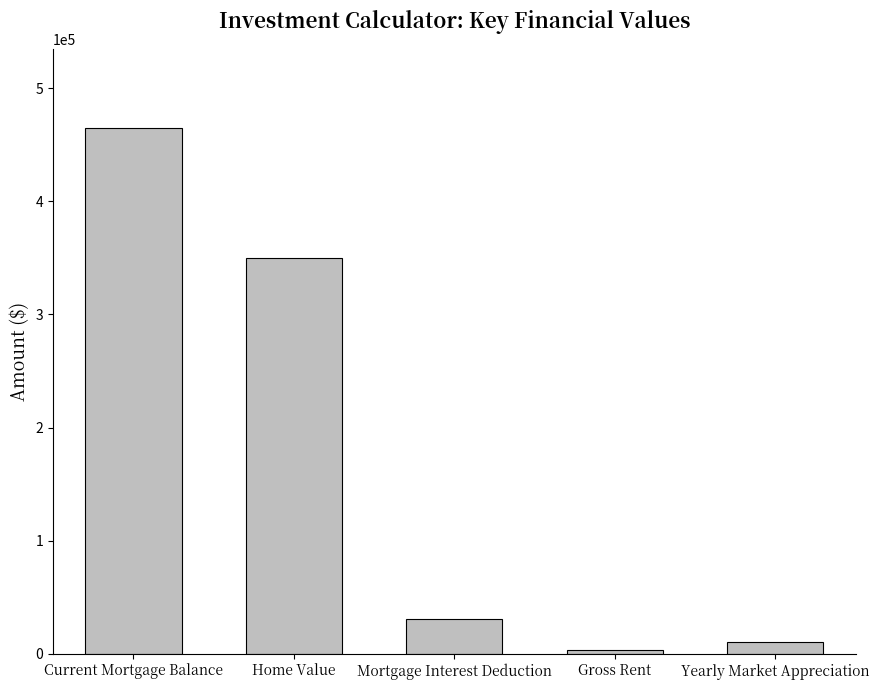

Reading right to left, what are all the values shown in this chart?

Yearly Market Appreciation=10500.0	Gross Rent=3000.0	Mortgage Interest Deduction=30529.3	Home Value=350000.0	Current Mortgage Balance=465000.0